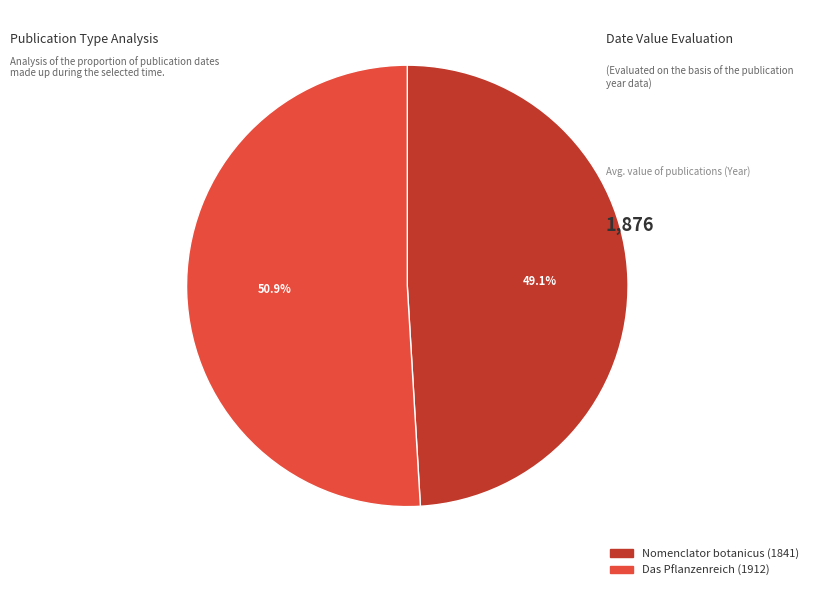

Does Das Pflanzenreich (1912) account for over 50% of the chart?

Yes